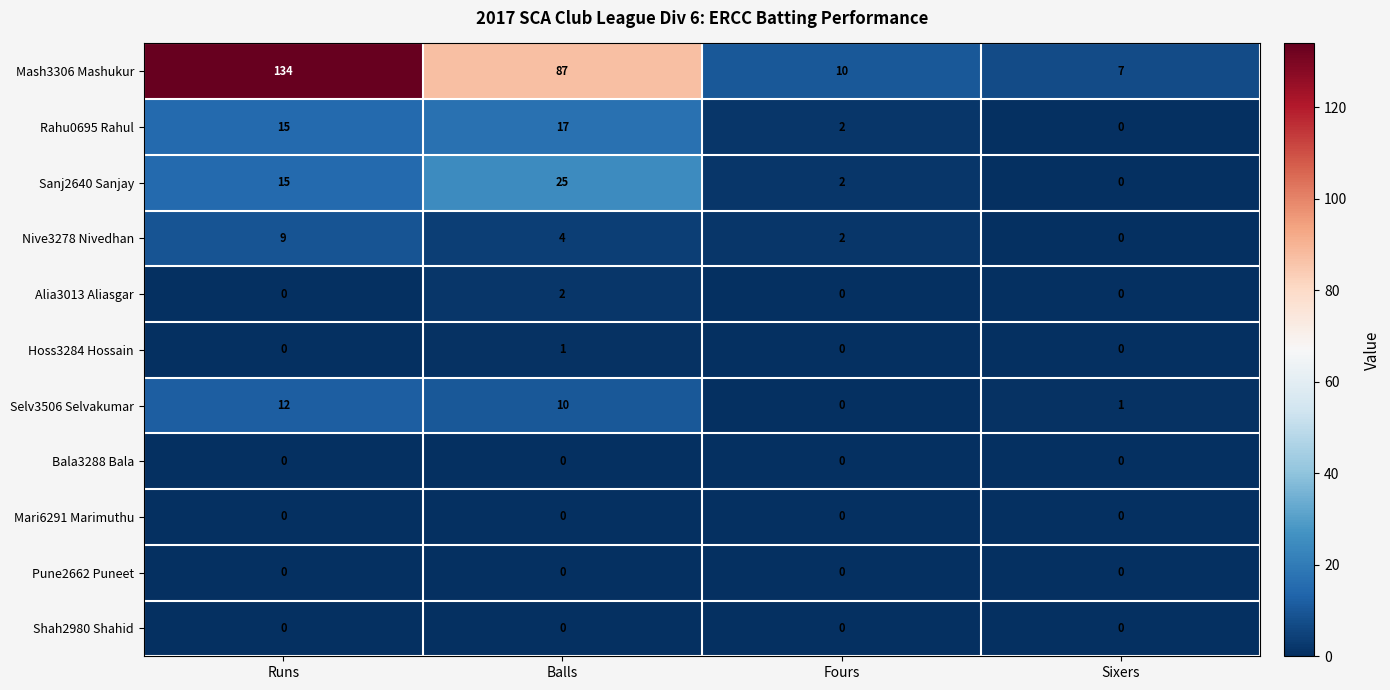

At which category is the sum across all series the highest?

Runs